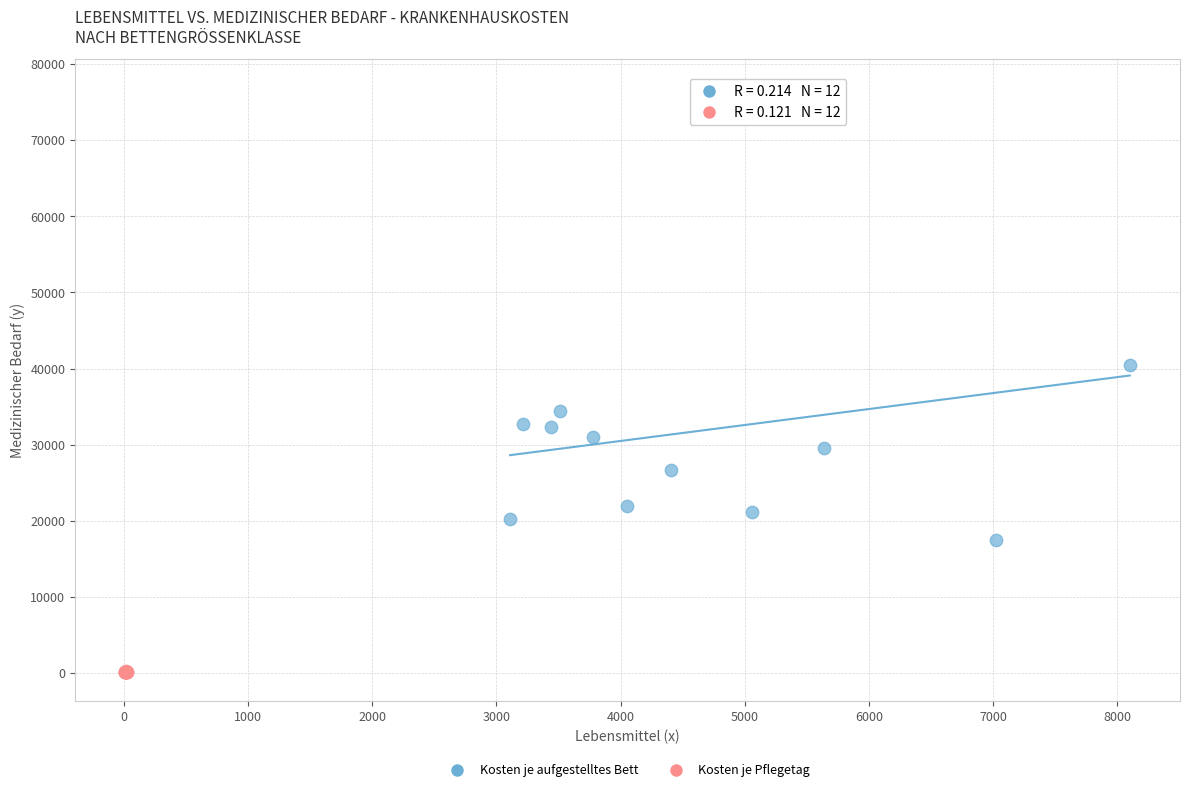

Which series contains the highest Y value?

Kosten je aufgestelltes Bett